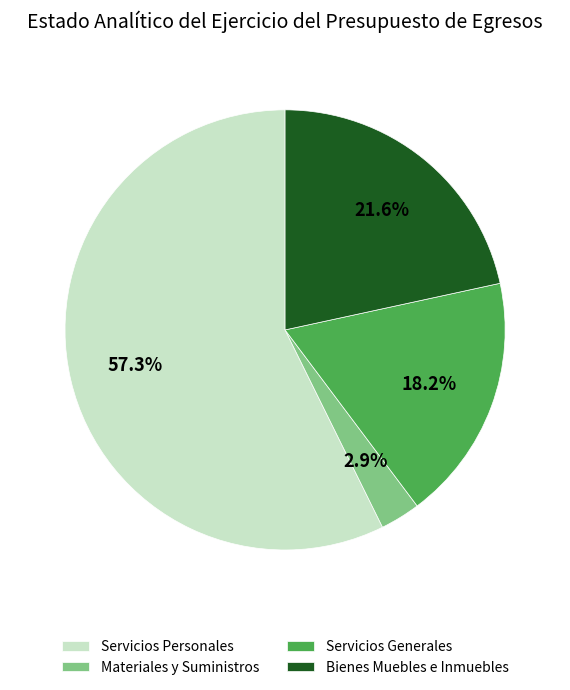

To the nearest percent, what is the combined percentage of Servicios Generales and Materiales y Suministros?

21%